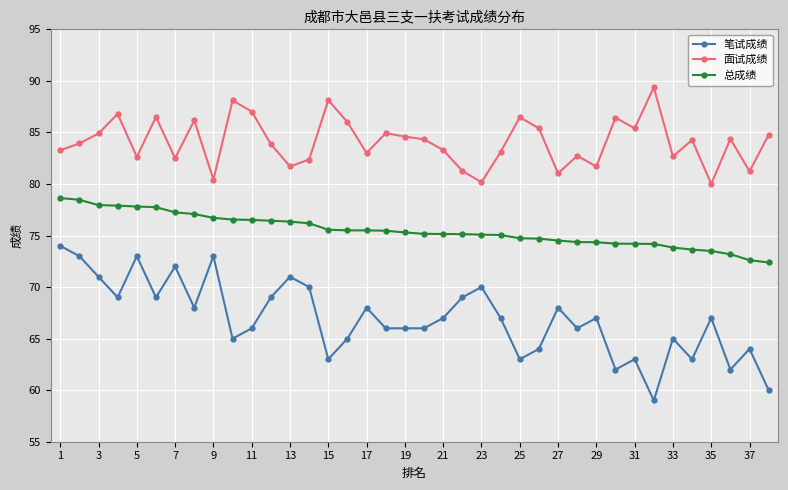

True or false: 面试成绩 and 总成绩 cross at least once.

False